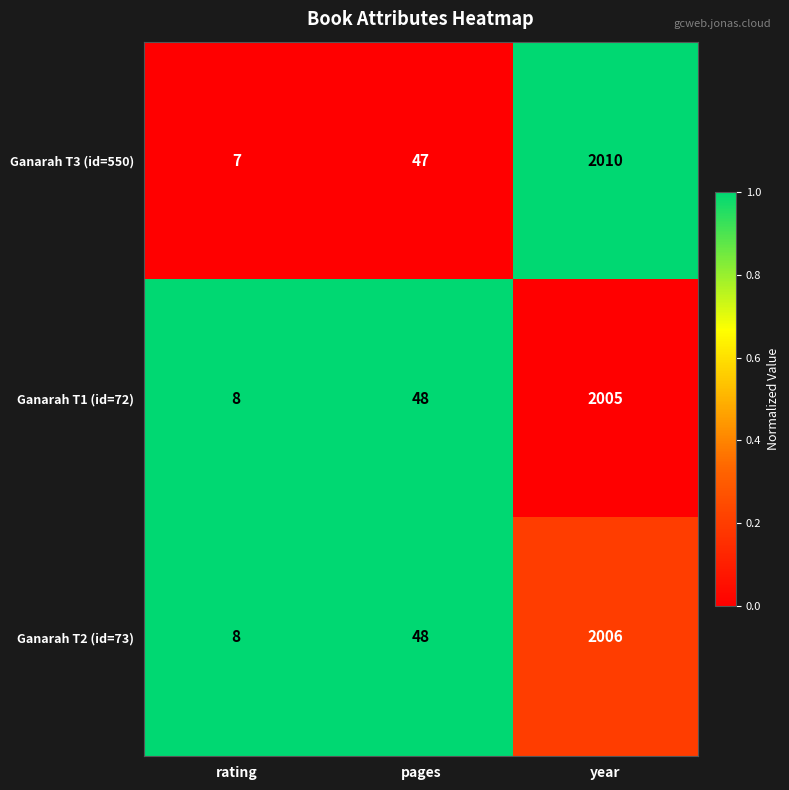

Count the number of data series in this chart.

3